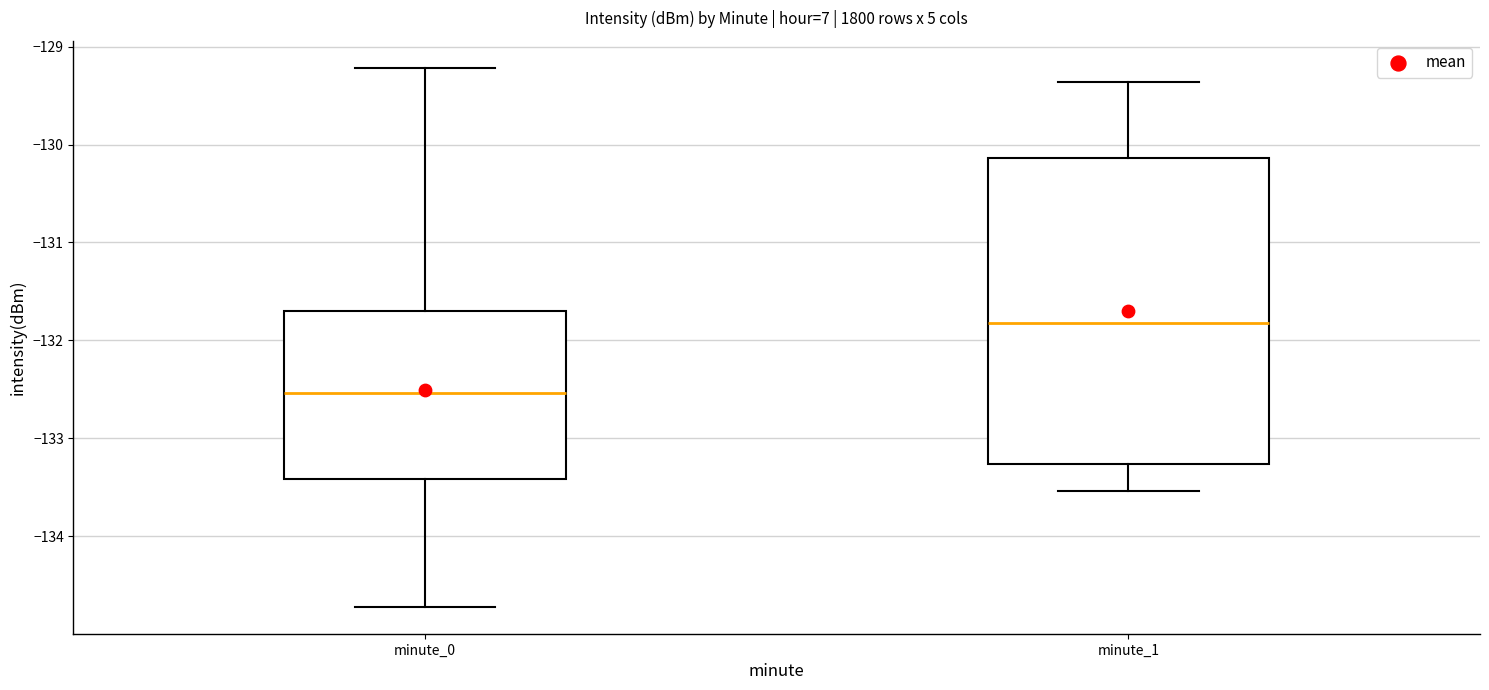

Where is the lower edge of the box for minute_0 on the y-axis? The values are not printed on the chart, so give them approximately, as read against the axis.

-133.4